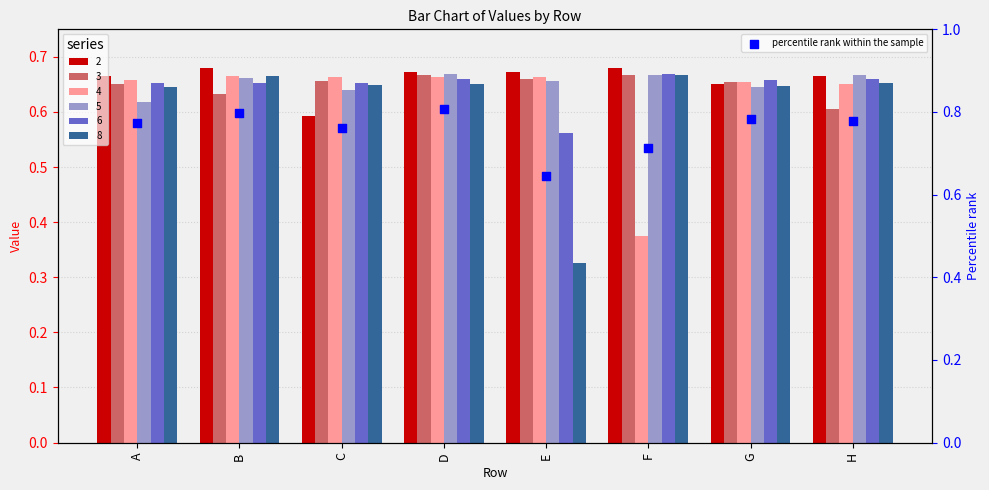

Between D and E, which is larger?

D